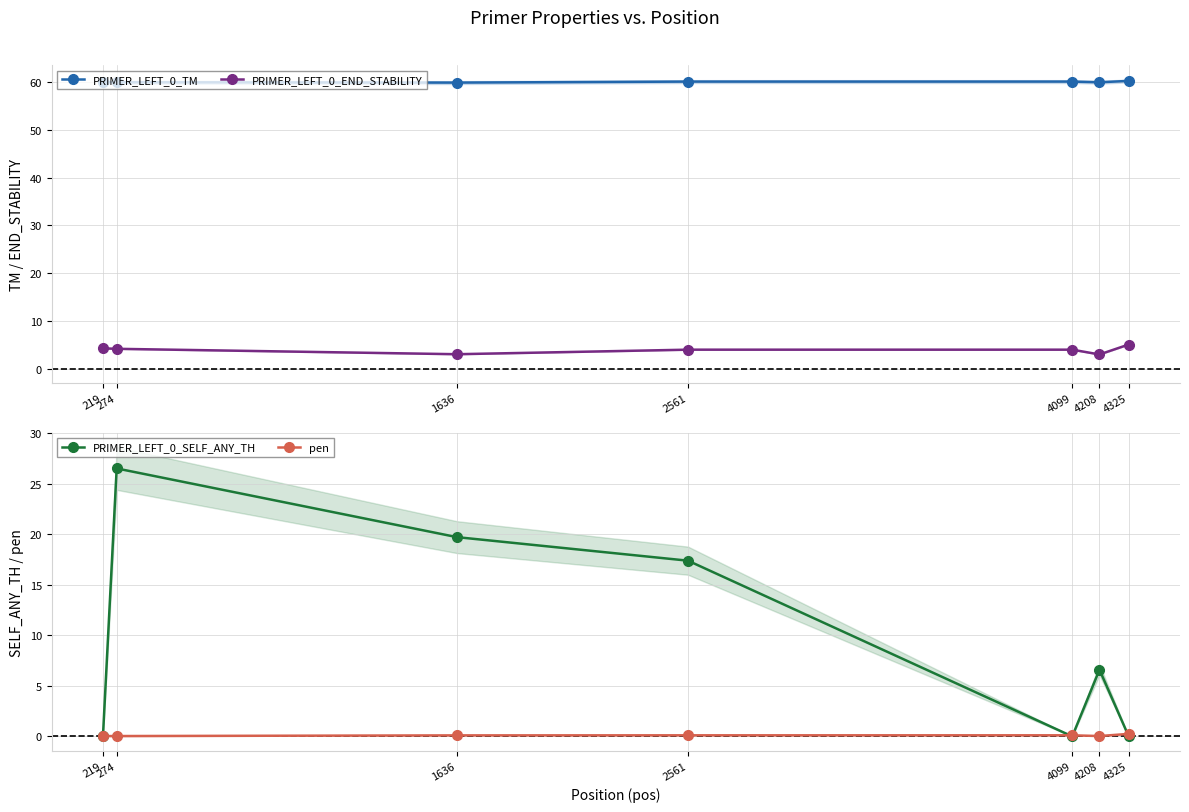

True or false: PRIMER_LEFT_0_END_STABILITY has more than 1 points higher than both neighbors.

False